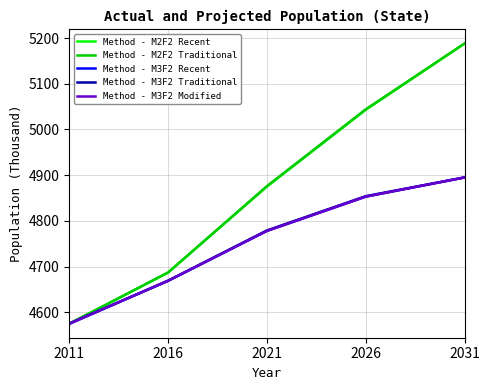

Does the chart have visible grid lines?

Yes